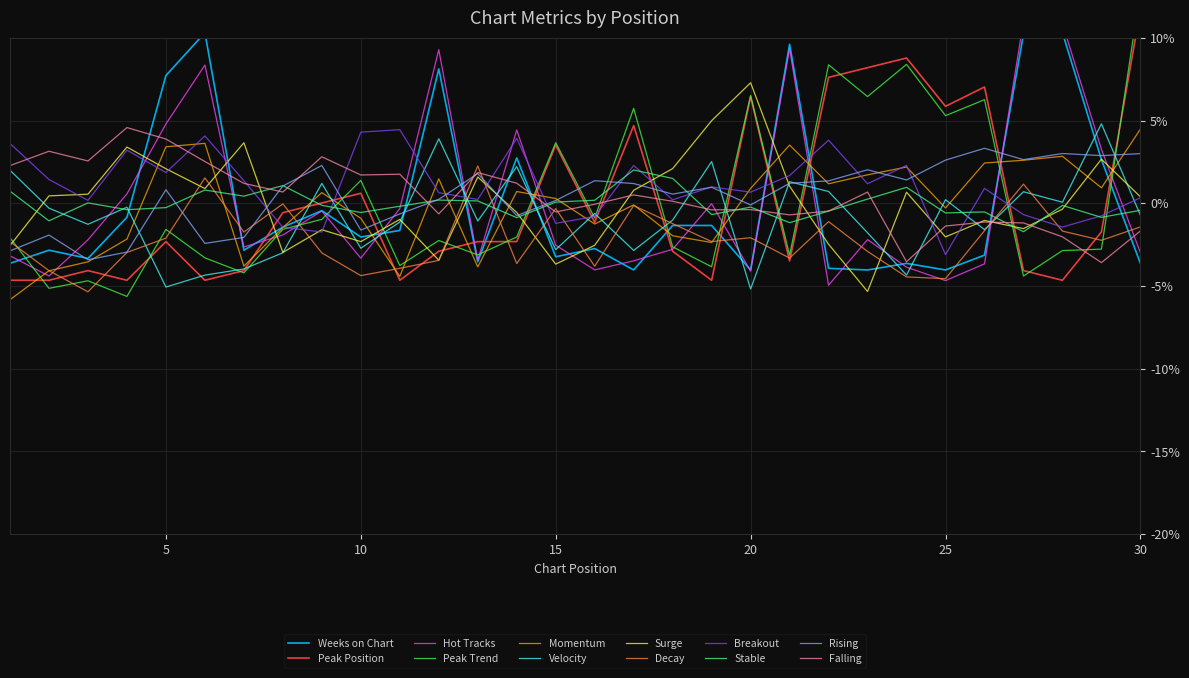

What is the total value across all series at 18?

-4.2